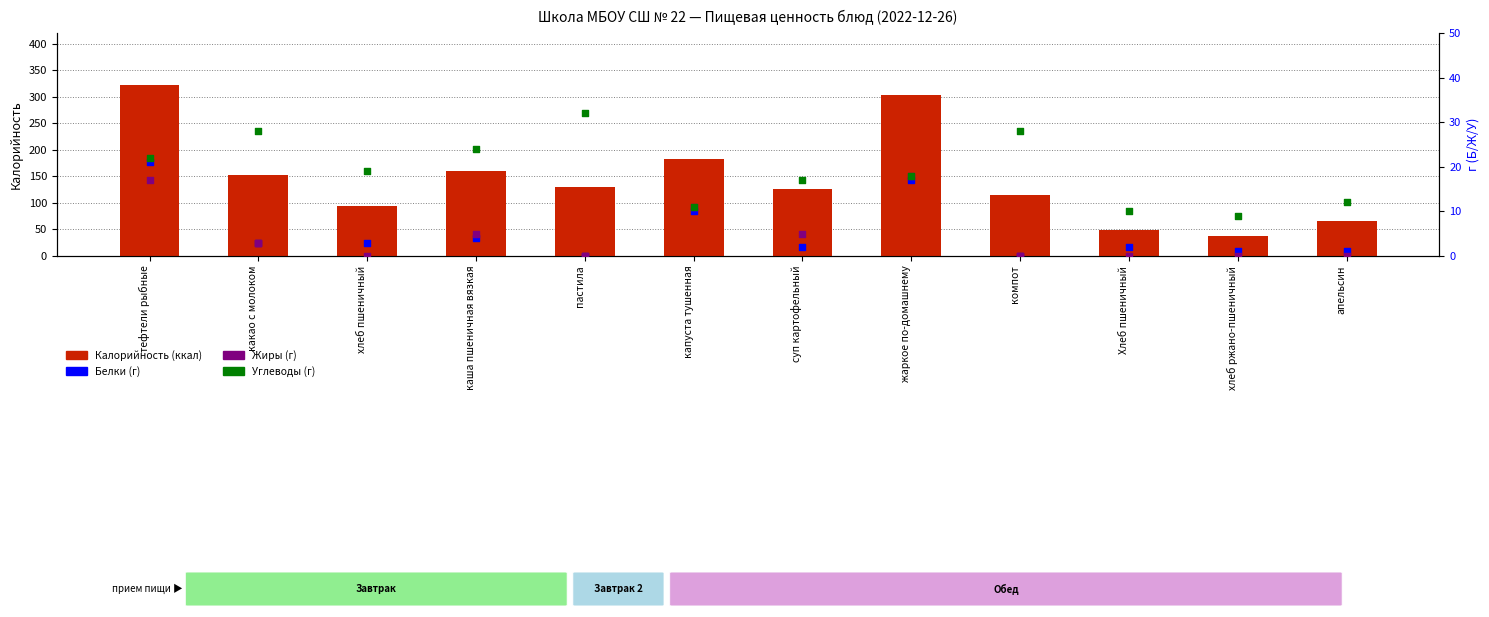

What are all the series names shown in the legend?

Калорийность, Белки, Жиры, Углеводы